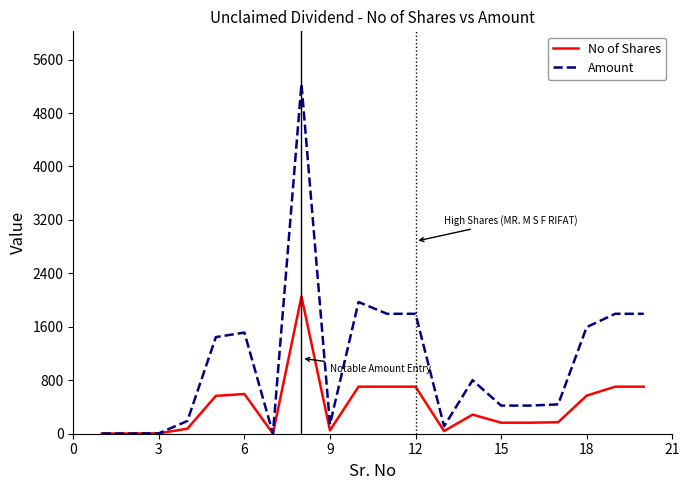

What is the smallest value displayed?

1